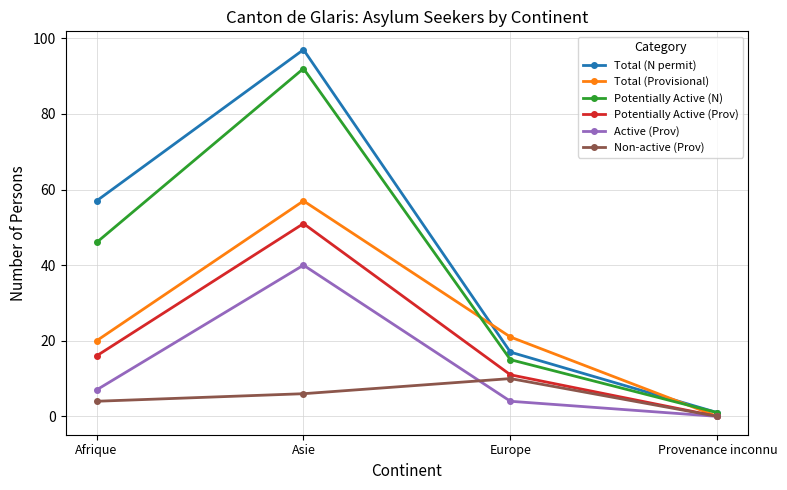

At which category is the sum across all series the highest?

Asie